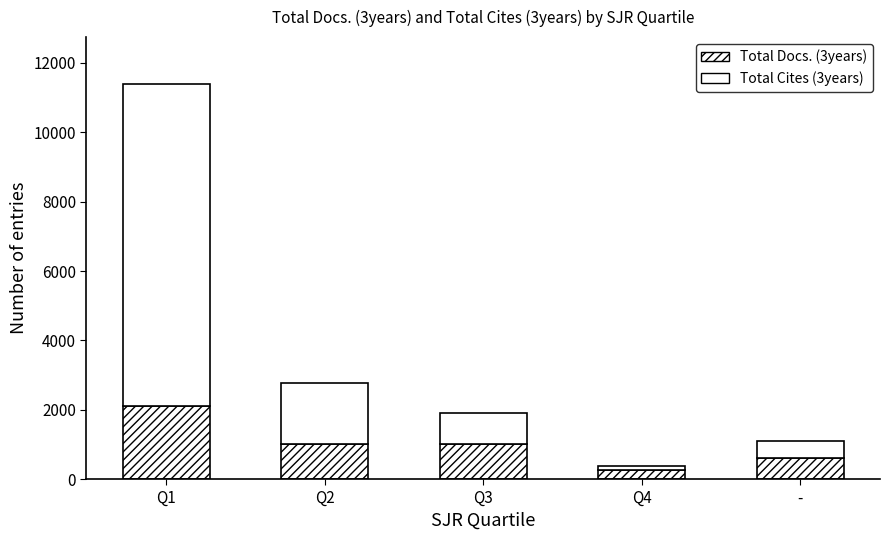

What is the label of the 1st bar from the left?

Q1